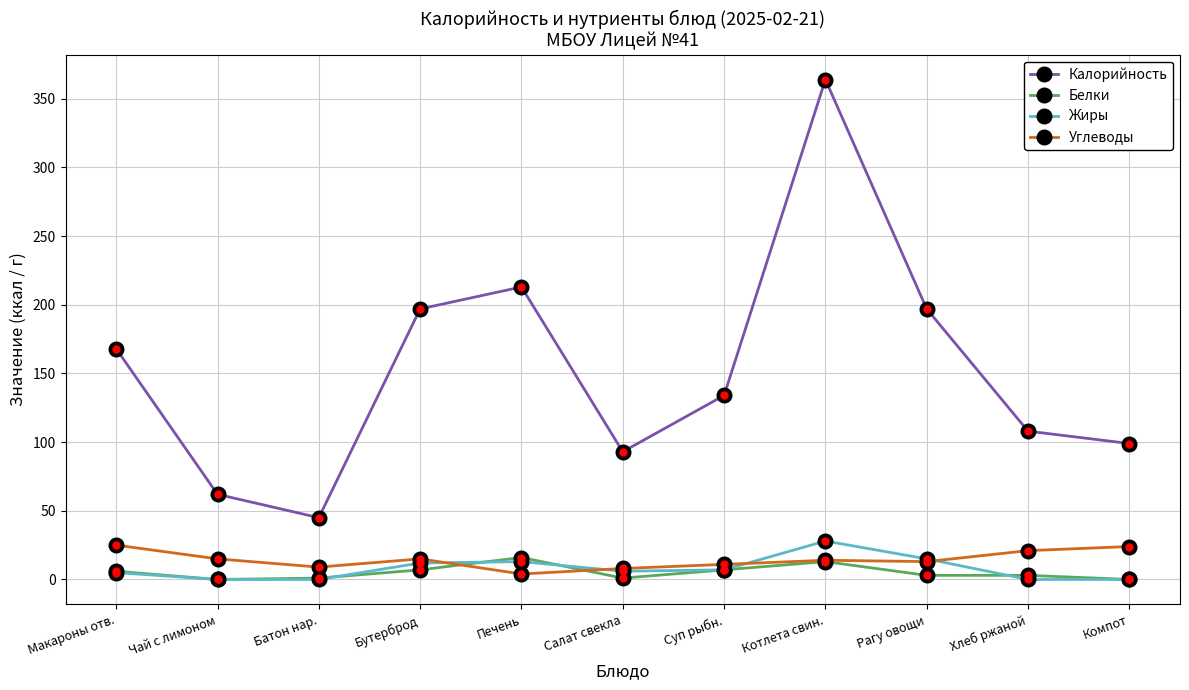

The Калорийность series shows 48 at Хлеб ржаной. True or false?

False